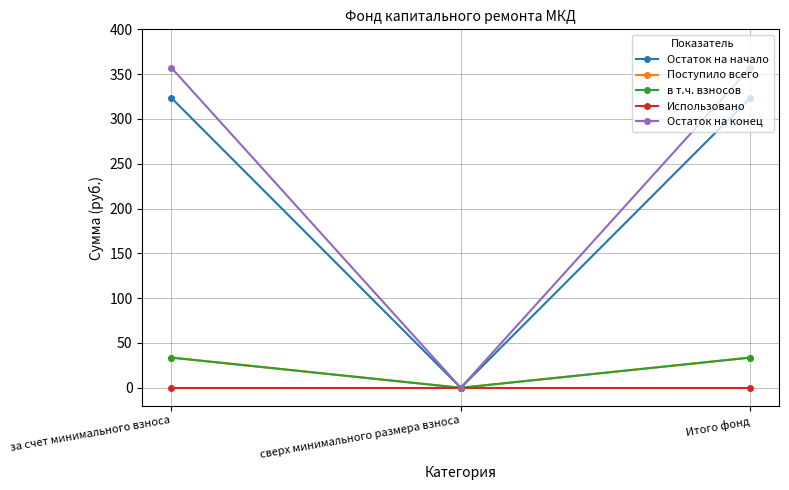

What is the label of the 3rd point from the left?

Итого фонд